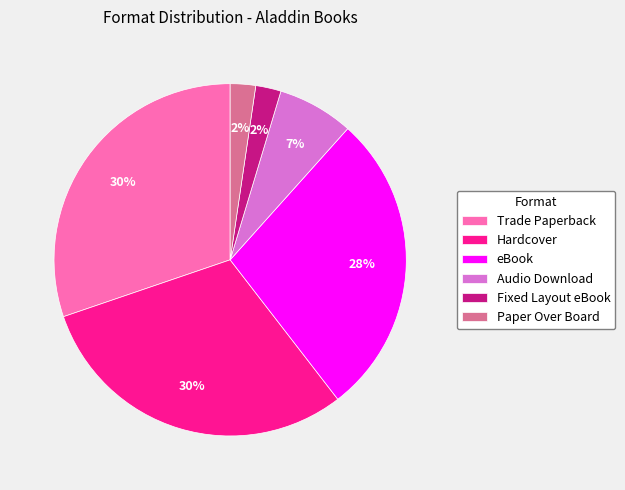

What percentage is the Audio Download slice, to the nearest percent?

7%